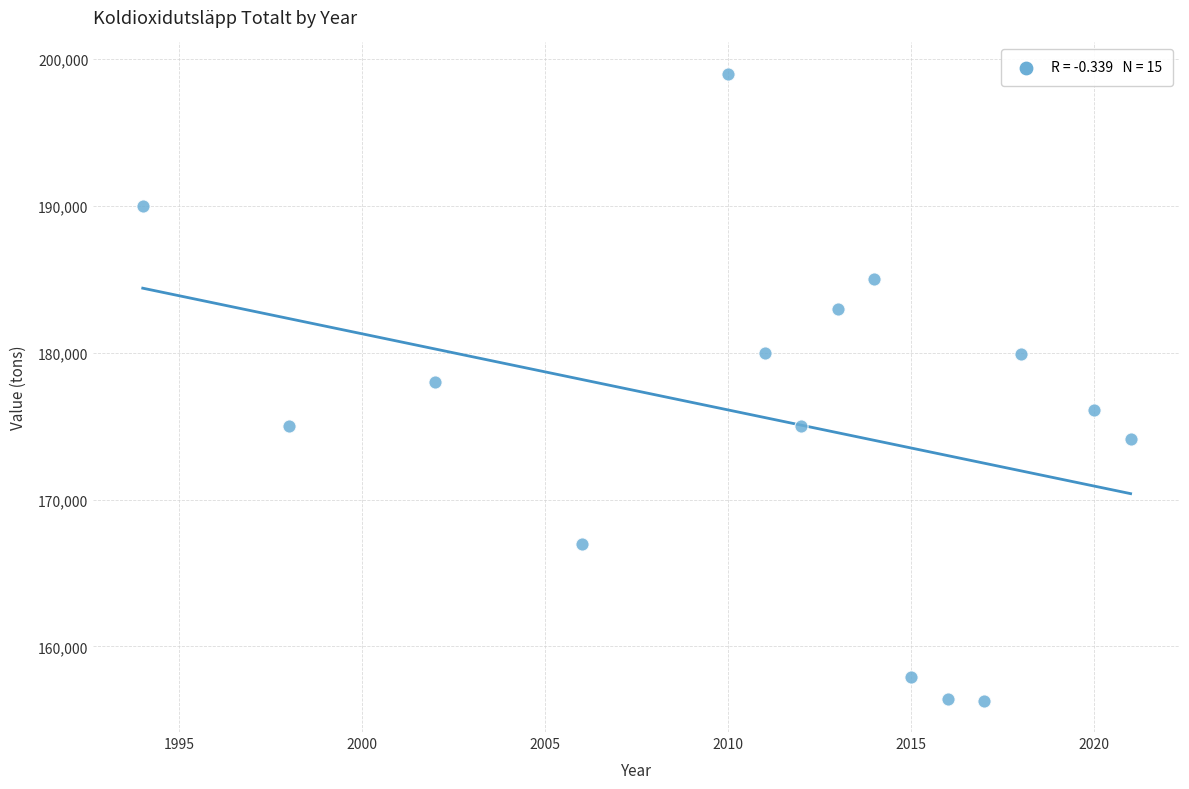

What is the range of X values (max minus min)?

27